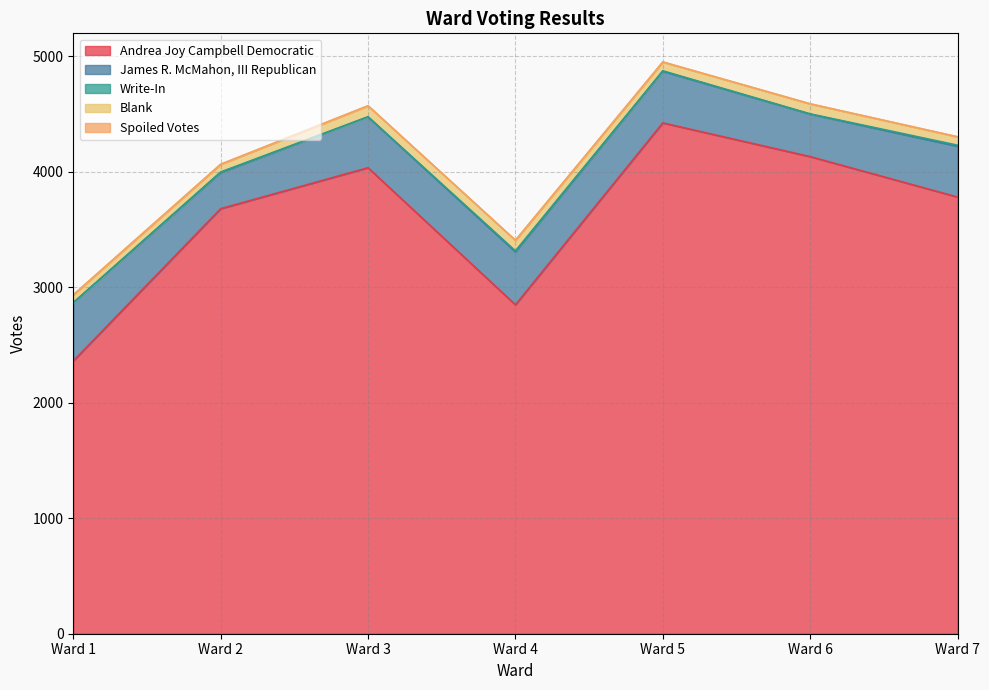

True or false: James R. McMahon, III Republican has more than 0 interior local peaks.

True